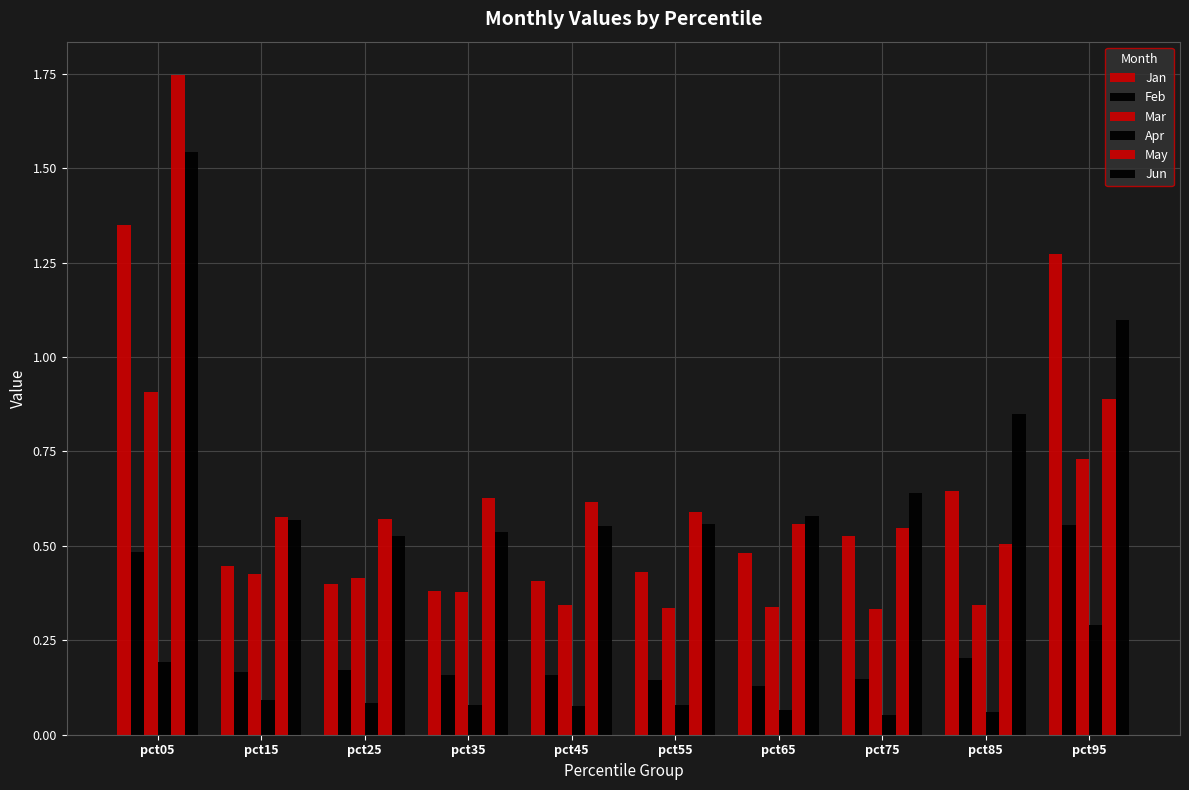

Rank the categories by Mar value from lowest to highest.

pct75, pct55, pct65, pct45, pct85, pct35, pct25, pct15, pct95, pct05